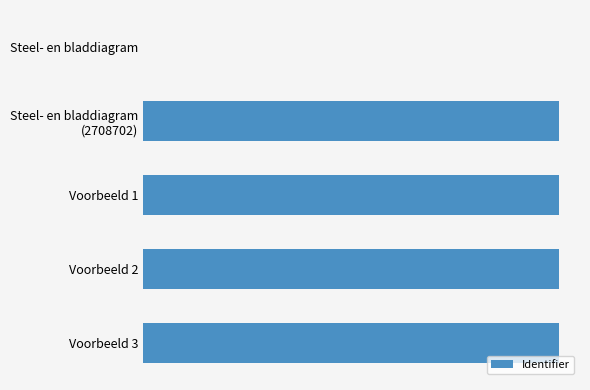

What is the difference between the second highest and second lowest values?

80